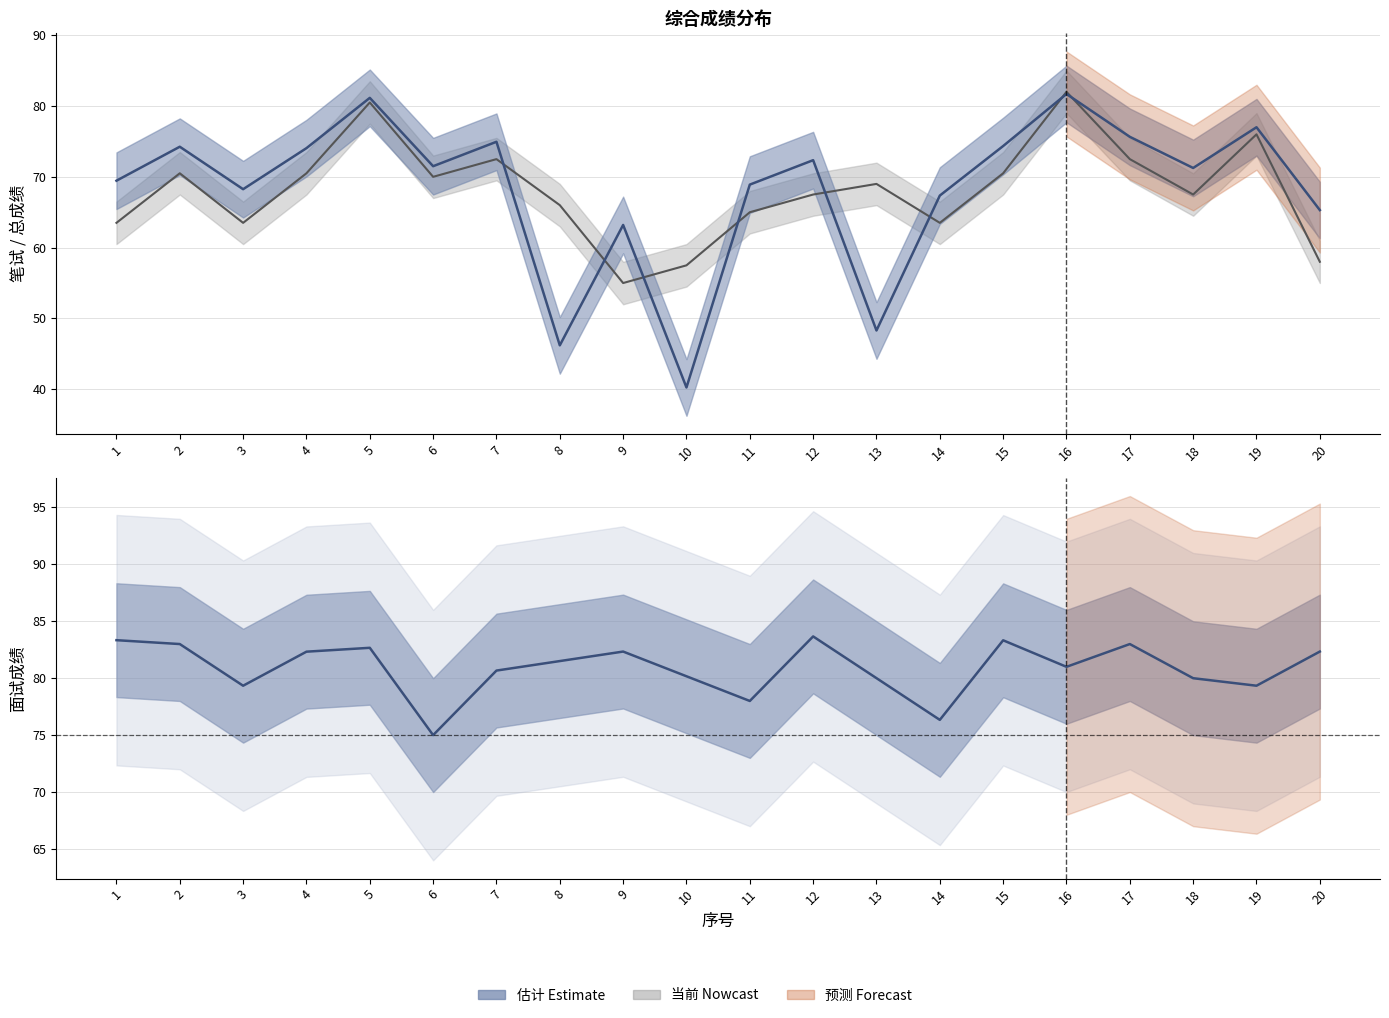

At which category is the sum across all series the highest?

16